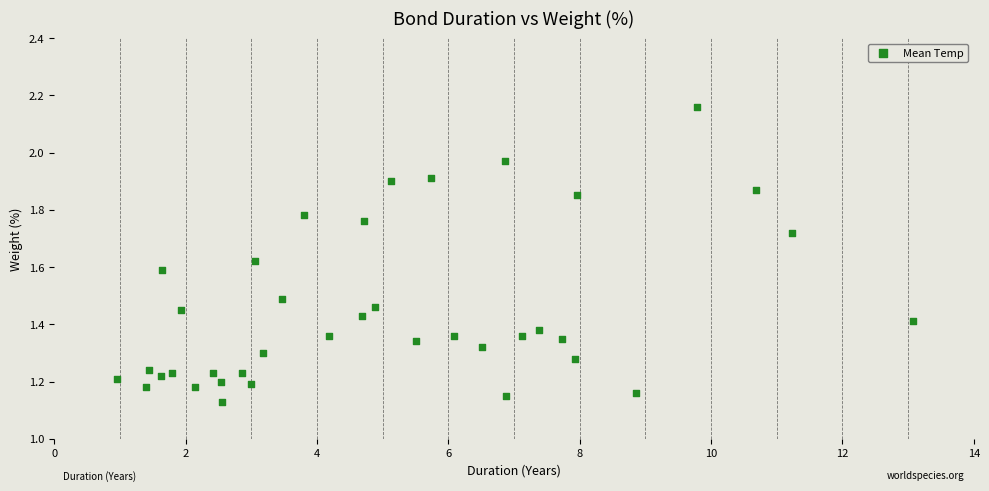

What is the range of Y values (max minus min)?

1.0